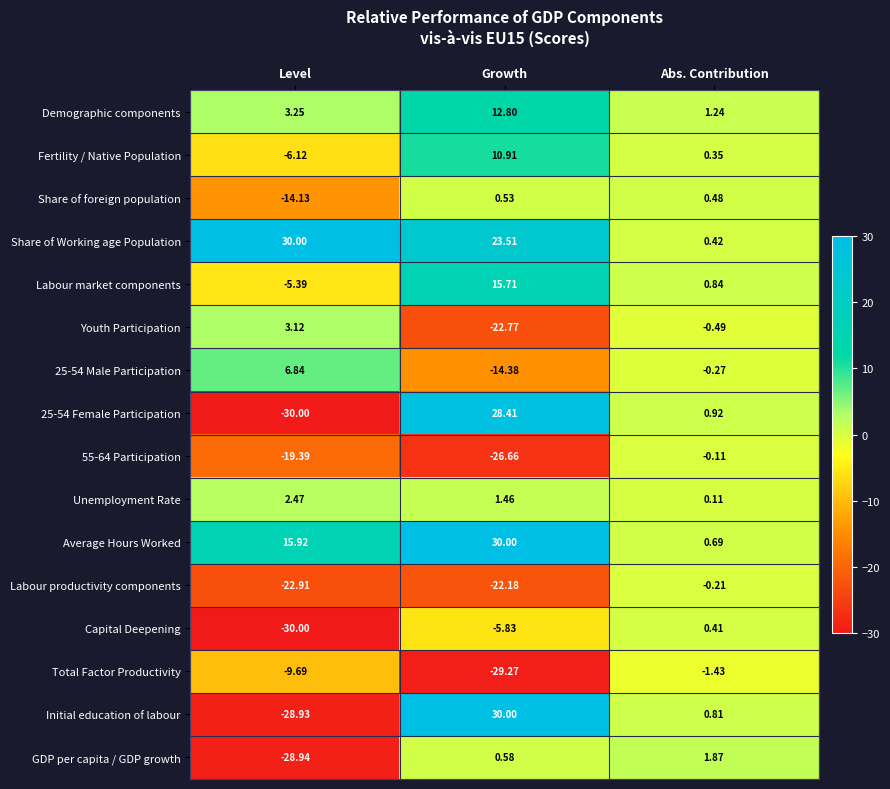

Where does the Demographic components series first go above 3?

Level